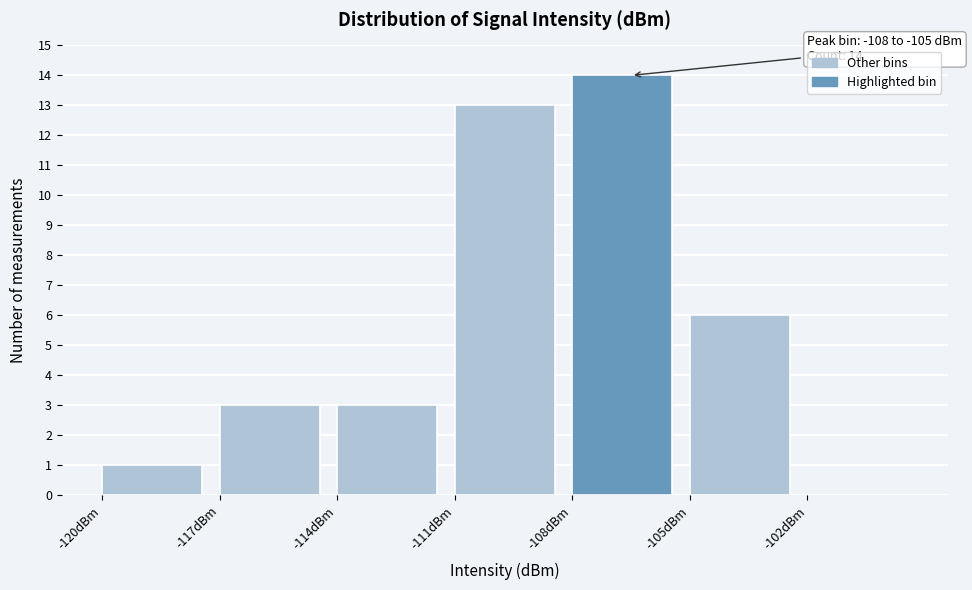

Over which range of the x-axis is the bar tallest?

-108 to -105